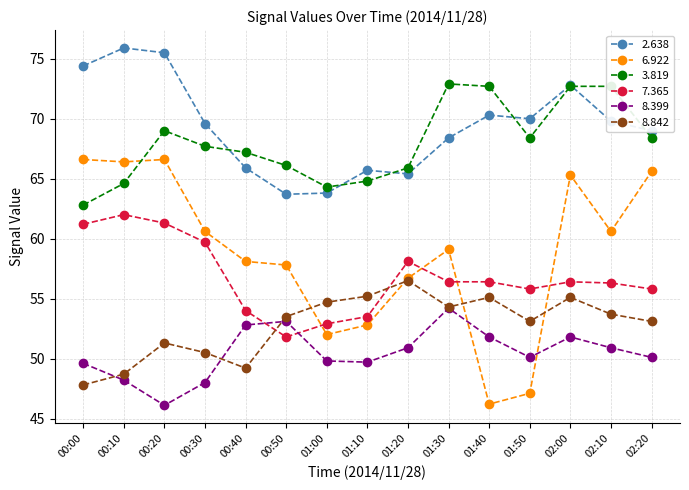

List the series in order of their peak value, highest first.

2.638, 3.819, 6.922, 7.365, 8.842, 8.399